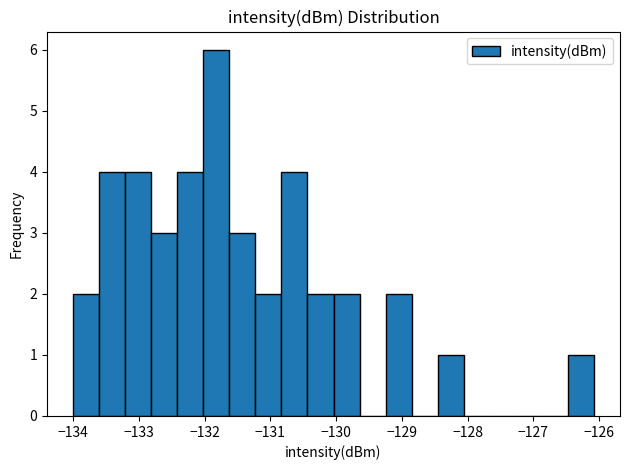

Around what value on the x-axis is the tallest bar? Give the approximate position of its centre, as read against the axis.

-131.8